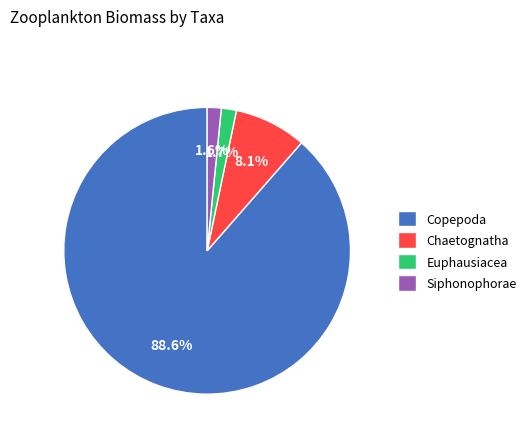

Which slice is the largest?

Copepoda